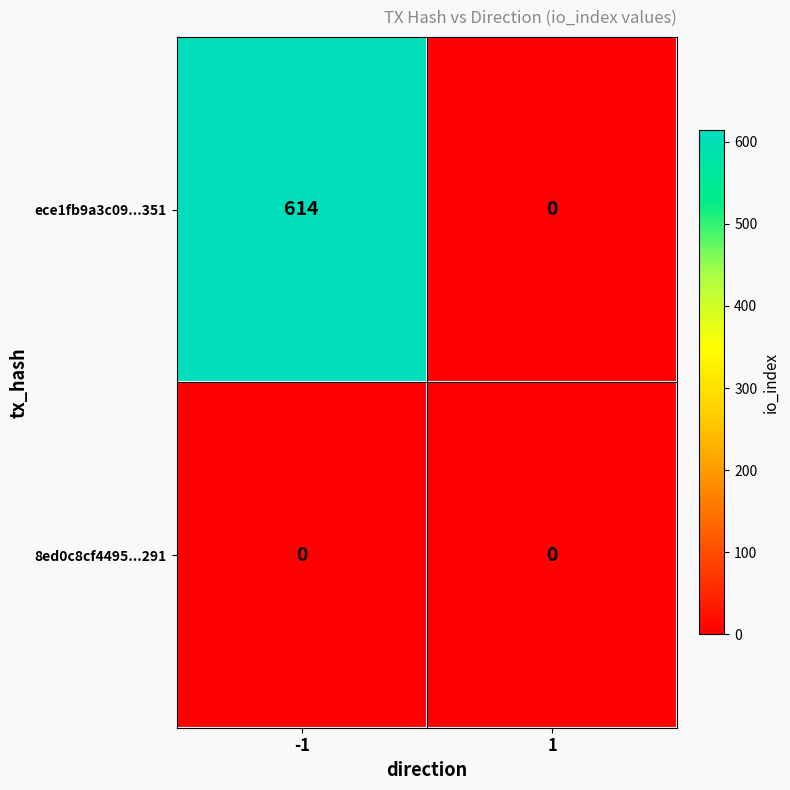

Reading right to left, list all the values displayed in this chart.

ece1fb9a3c09...351: 1=0	-1=614
8ed0c8cf4495...291: 1=0	-1=0